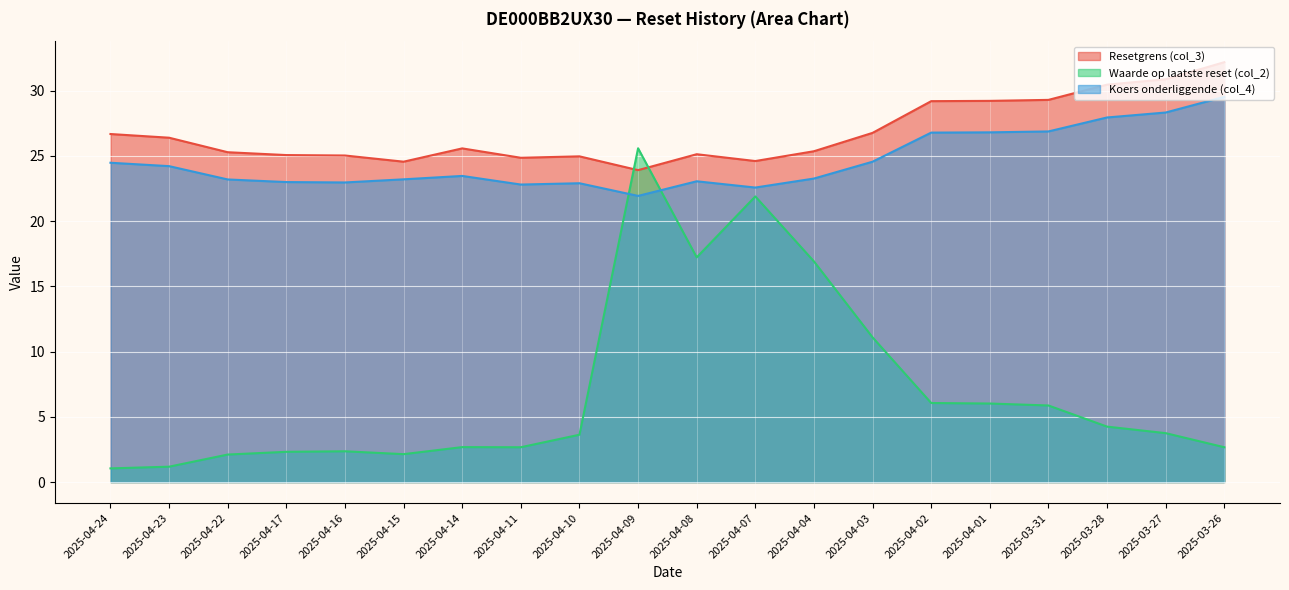

Reading left to right, extract all data points from this chart.

Resetgrens (col_3): 2025-04-24=26.7	2025-04-23=26.4	2025-04-22=25.3	2025-04-17=25.1	2025-04-16=25.0	2025-04-15=24.6	2025-04-14=25.6	2025-04-11=24.9	2025-04-10=25.0	2025-04-09=23.9	2025-04-08=25.1	2025-04-07=24.6	2025-04-04=25.4	2025-04-03=26.8	2025-04-02=29.2	2025-04-01=29.2	2025-03-31=29.3	2025-03-28=30.5	2025-03-27=30.9	2025-03-26=32.2
Waarde op laatste reset (col_2): 2025-04-24=1.1	2025-04-23=1.2	2025-04-22=2.1	2025-04-17=2.3	2025-04-16=2.4	2025-04-15=2.1	2025-04-14=2.7	2025-04-11=2.7	2025-04-10=3.6	2025-04-09=25.6	2025-04-08=17.2	2025-04-07=21.9	2025-04-04=16.9	2025-04-03=11.1	2025-04-02=6.1	2025-04-01=6.0	2025-03-31=5.9	2025-03-28=4.2	2025-03-27=3.8	2025-03-26=2.7
Koers onderliggende (col_4): 2025-04-24=24.5	2025-04-23=24.2	2025-04-22=23.2	2025-04-17=23.0	2025-04-16=23.0	2025-04-15=23.2	2025-04-14=23.5	2025-04-11=22.8	2025-04-10=22.9	2025-04-09=21.9	2025-04-08=23.1	2025-04-07=22.6	2025-04-04=23.3	2025-04-03=24.6	2025-04-02=26.8	2025-04-01=26.8	2025-03-31=26.9	2025-03-28=27.9	2025-03-27=28.3	2025-03-26=29.5